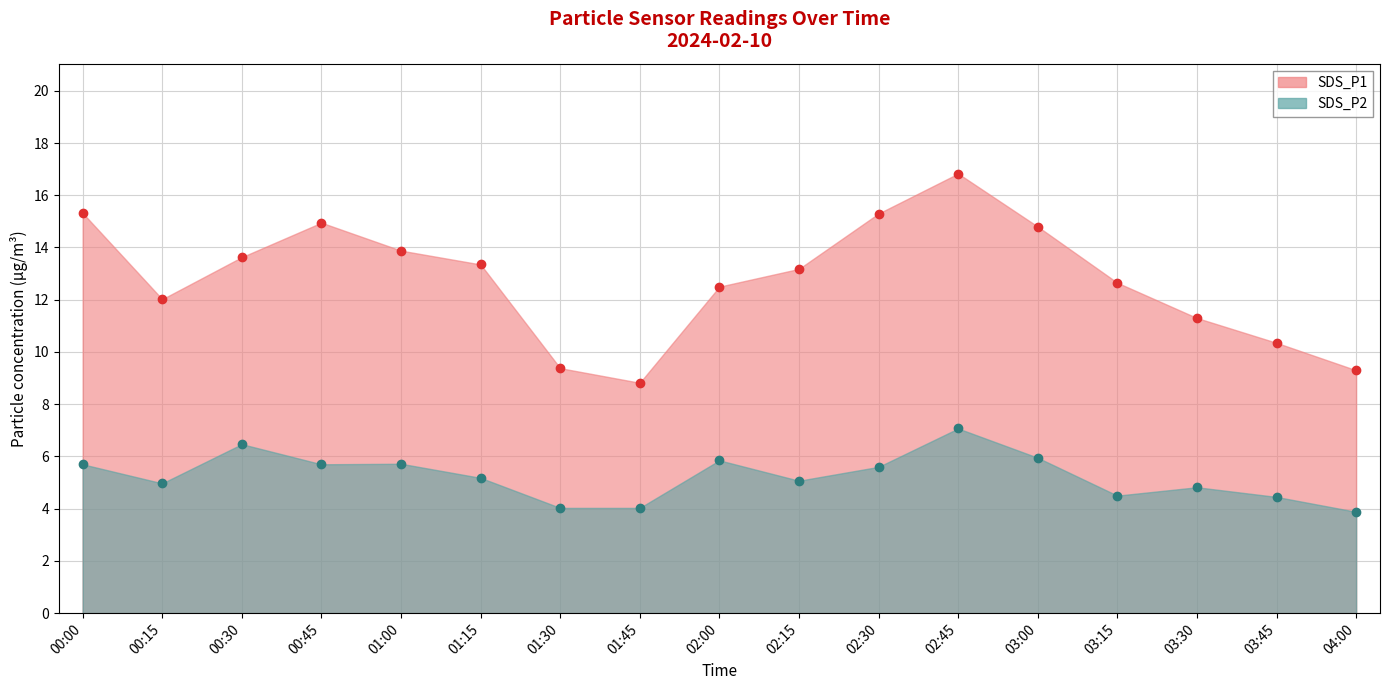

Rank the series by their maximum value, from highest to lowest.

SDS_P1, SDS_P2